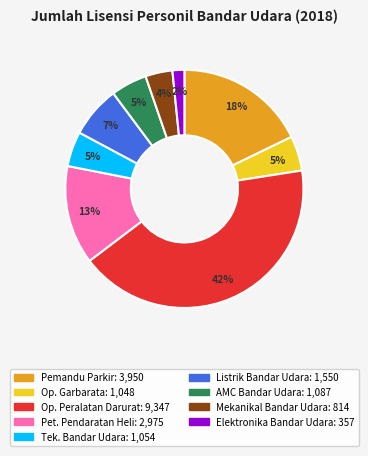

Is there any slice that represents more than half of the pie?

No